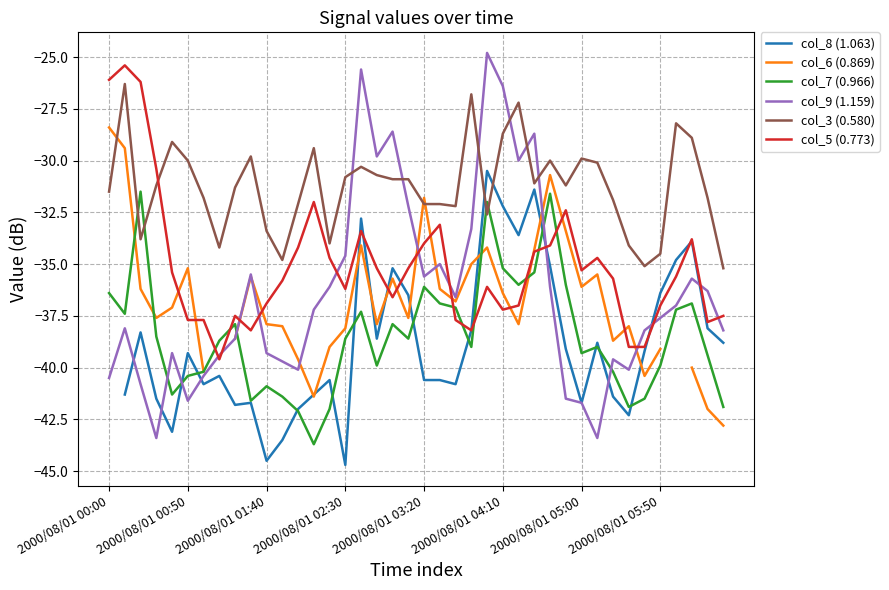

What are all the series names shown in the legend?

col_8 (1.063), col_6 (0.869), col_7 (0.966), col_9 (1.159), col_3 (0.580), col_5 (0.773)